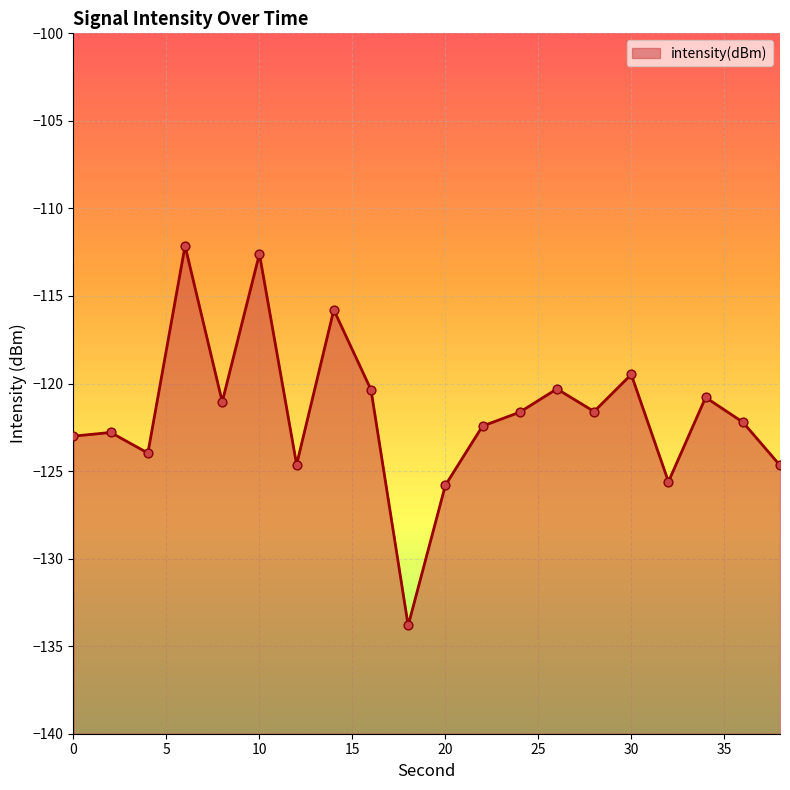

Between 30 and 32, which is larger?

30